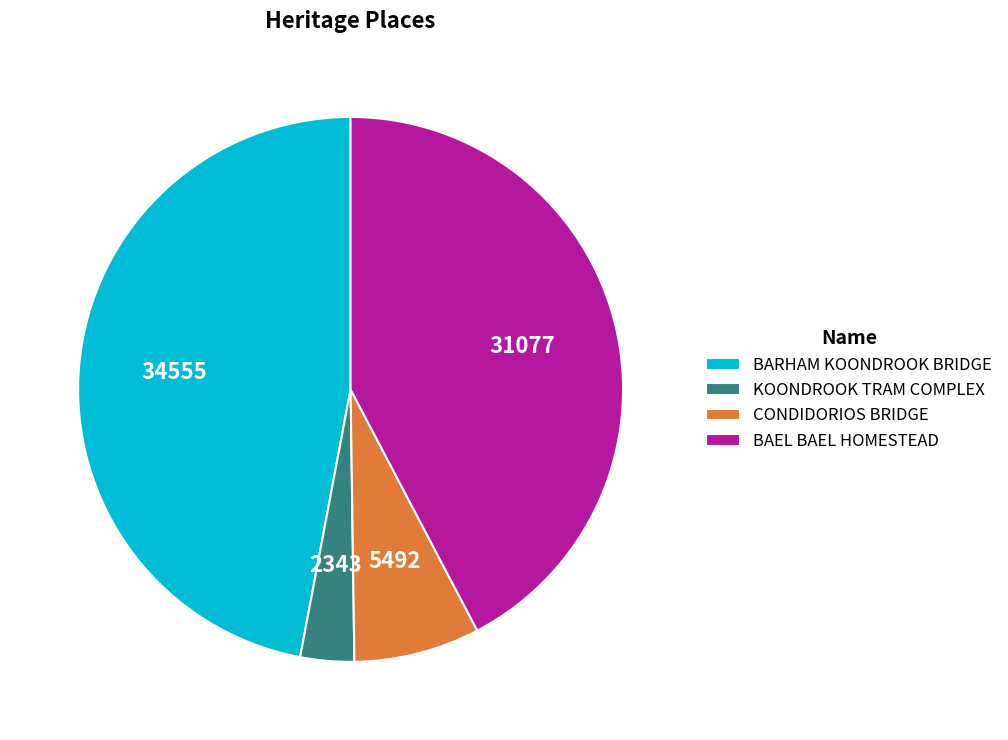

Is it true that BARHAM KOONDROOK BRIDGE is 47% of the pie?

True